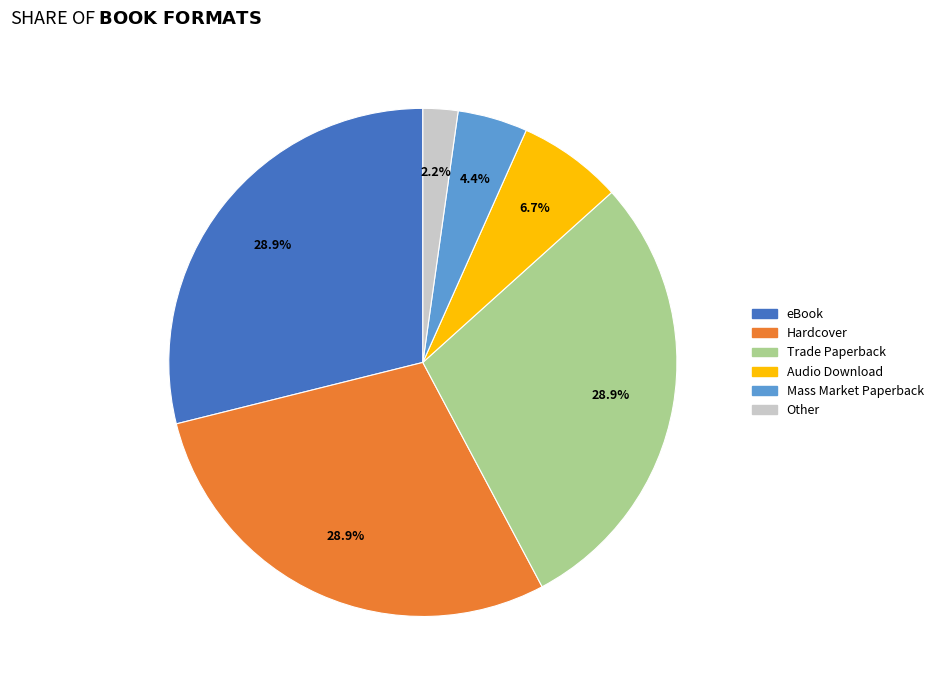

Which category has the smallest portion of the pie?

Other